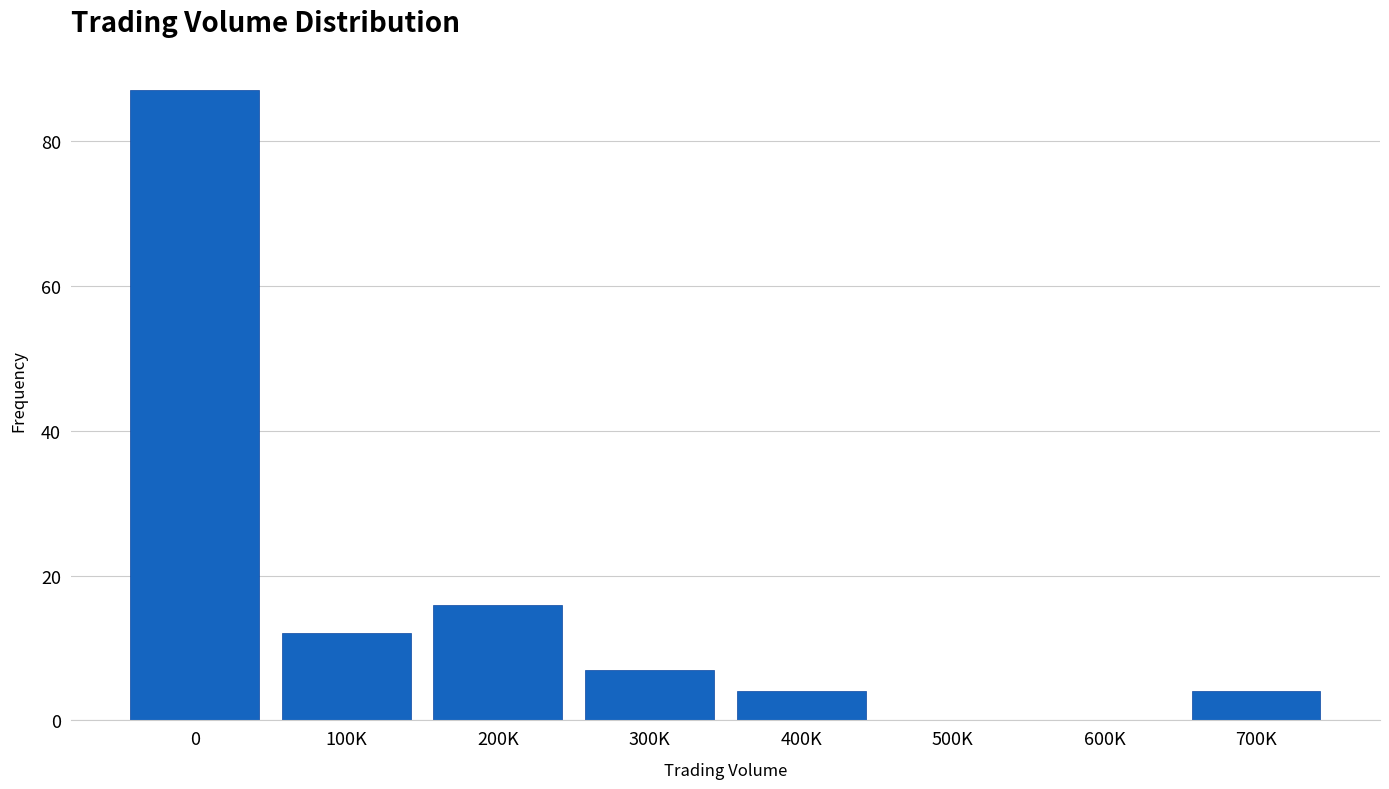

Reading left to right, extract all data points from this chart.

0=87	100K=12	200K=16	300K=7	400K=4	500K=0	600K=0	700K=4